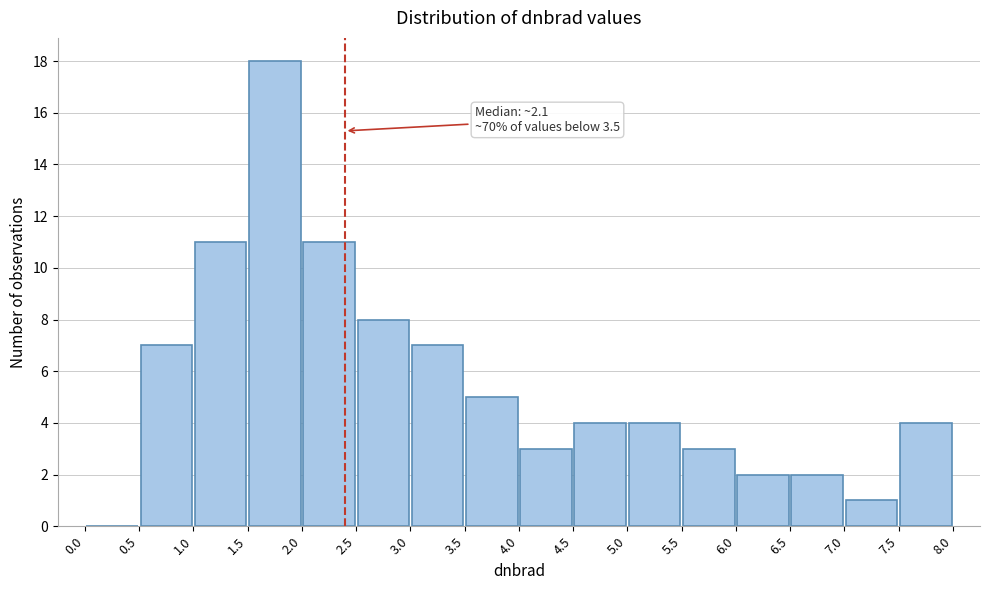

Which range on the x-axis has the tallest bar?

1.5 to 2.0